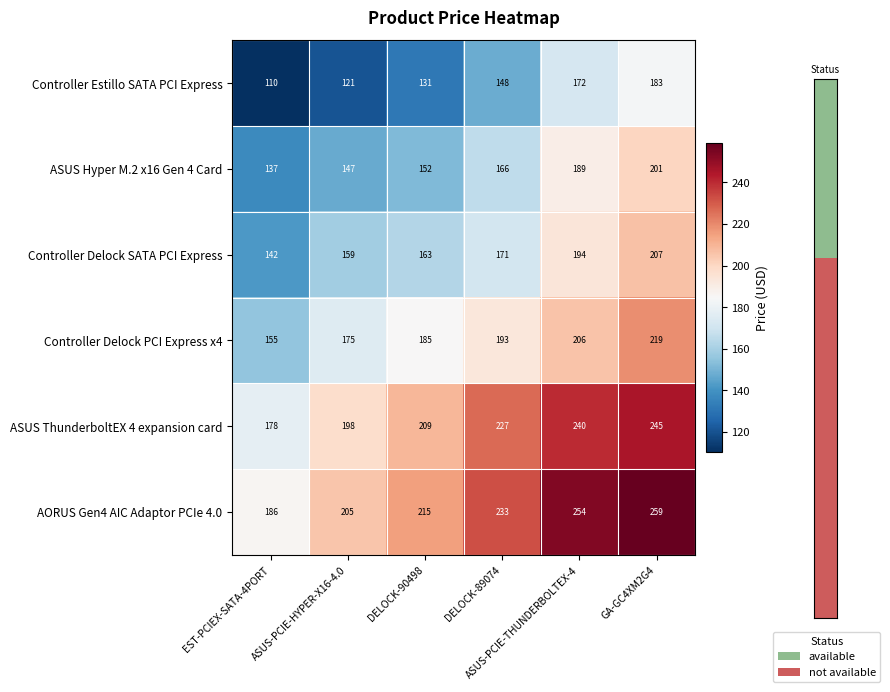

What is the smallest value displayed?

110